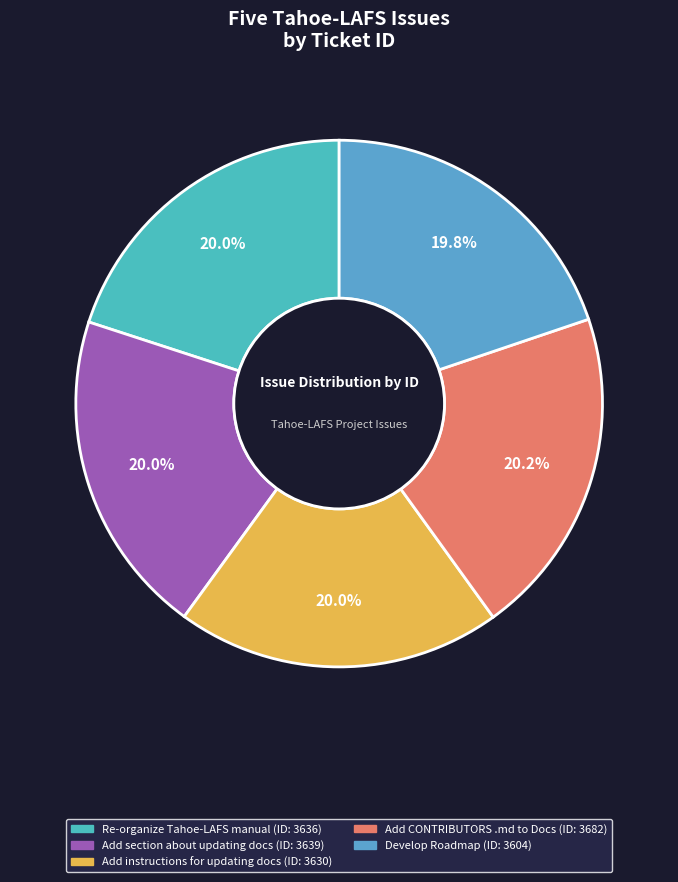

How many segments does this pie chart have?

5